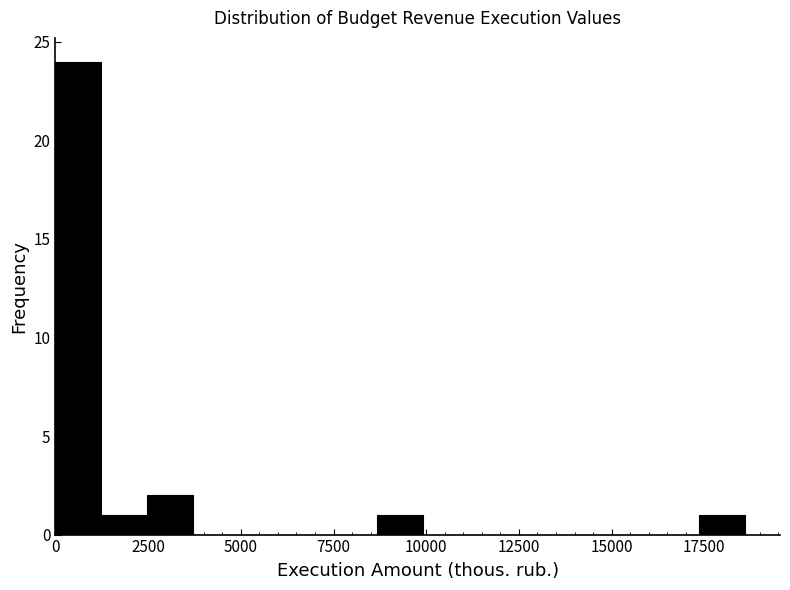

Around what value on the x-axis is the tallest bar? Give the approximate position of its centre, as read against the axis.

500